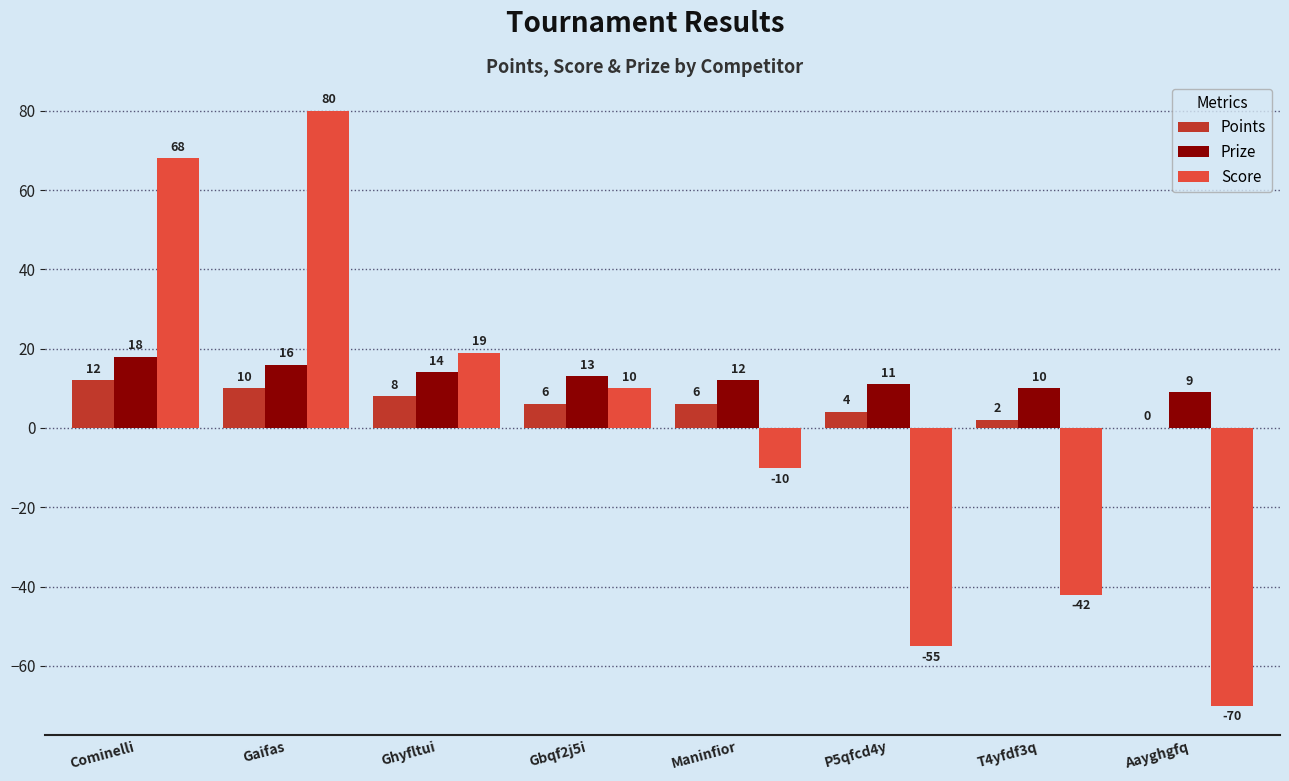

The Score series shows -89 at P5qfcd4y. True or false?

False